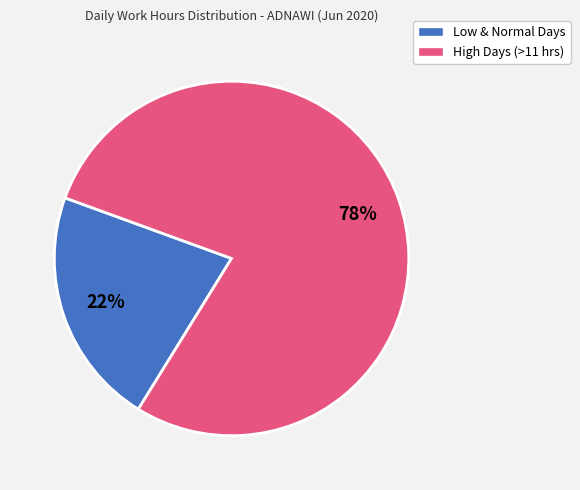

Is High Days (>11 hrs) the majority of the pie?

Yes